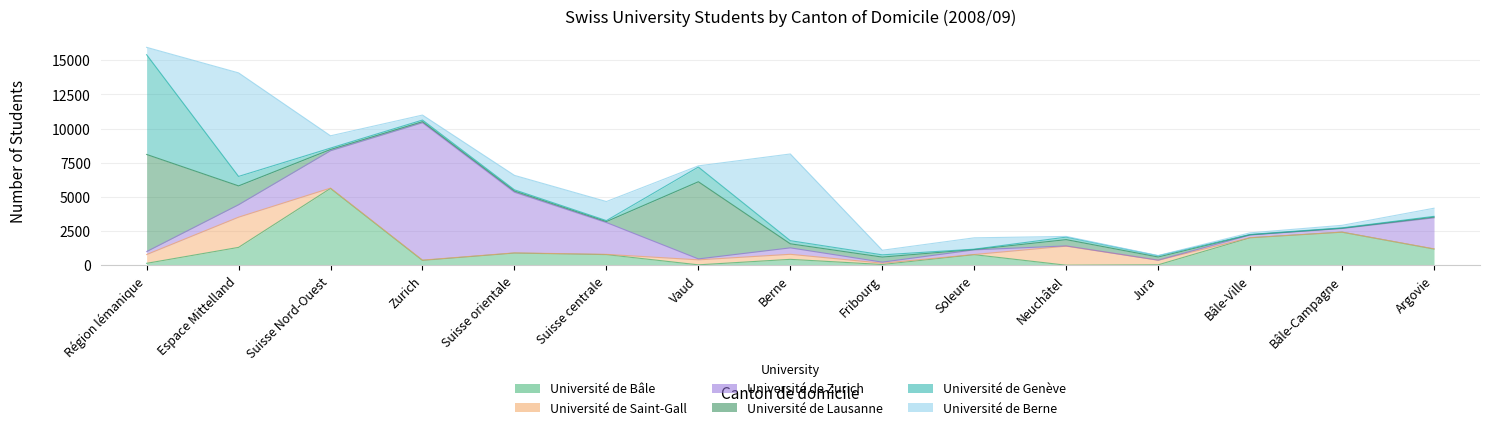

Between Neuchâtel and Bâle-Campagne, which series saw the biggest shift?

Université de Bâle